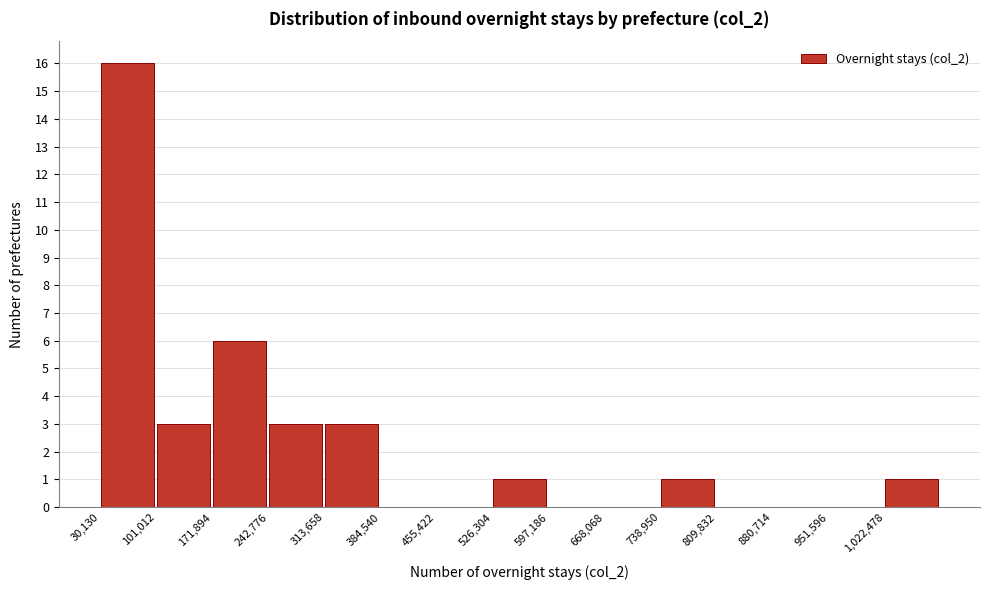

Reading left to right, transcribe this chart: for each bar, give the range it covers on the x-axis and its height. Neither the bar edges nor the heights are printed on the chart, so give them approximately, as read against the axes.

30000 to 100000: 16
100000 to 170000: 3
170000 to 240000: 6
240000 to 310000: 3
310000 to 380000: 3
380000 to 460000: 0
460000 to 530000: 0
530000 to 600000: 1
600000 to 670000: 0
670000 to 740000: 0
740000 to 810000: 1
810000 to 880000: 0
880000 to 950000: 0
950000 to 1020000: 0
1020000 to 1090000: 1